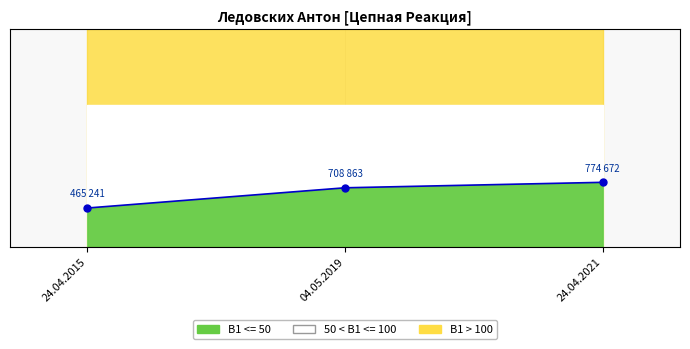

The value at 04.05.2019 is 46889.3. True or false?

False